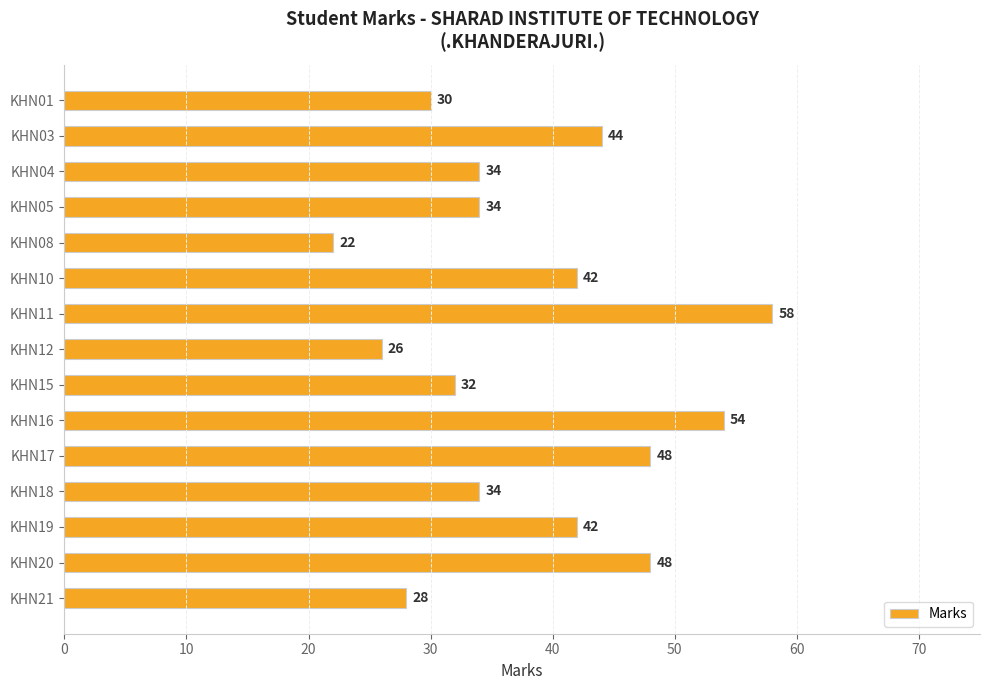

What is the approximate value at KHN19?

42